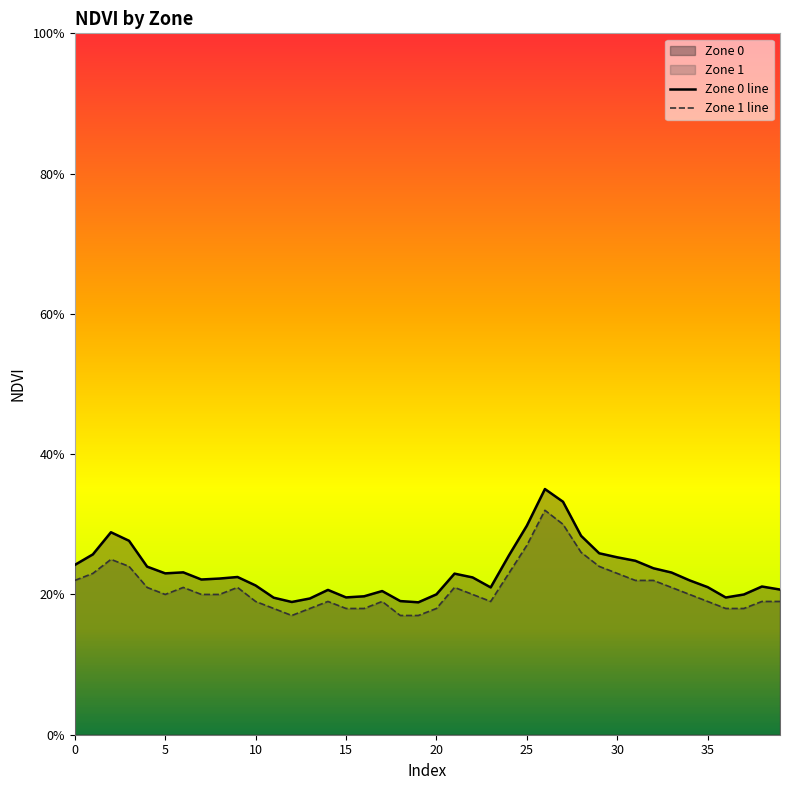

True or false: Zone 1 line has more than 2 interior local peaks.

True